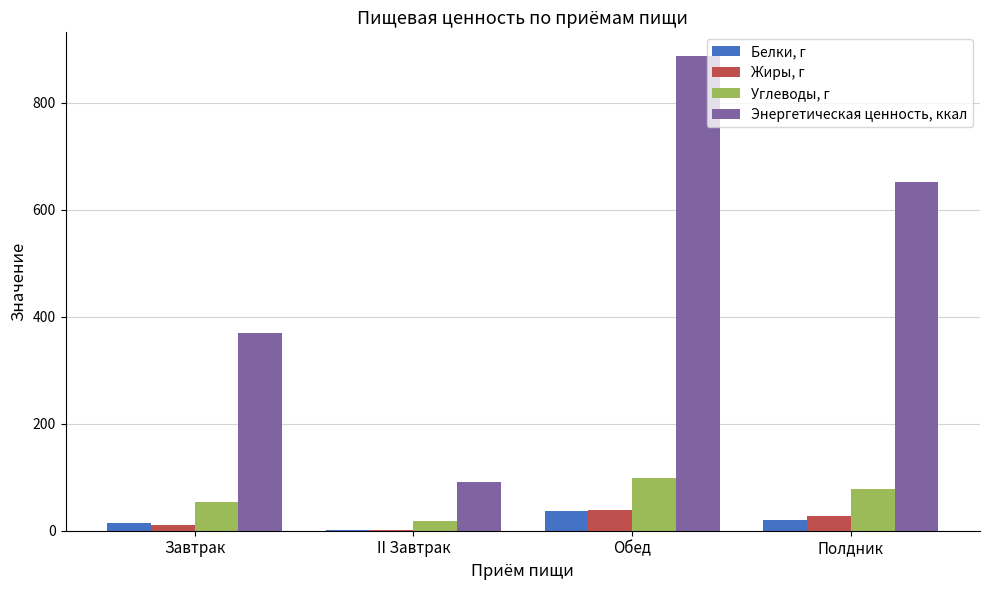

At which label does Жиры, г reach its peak?

Обед